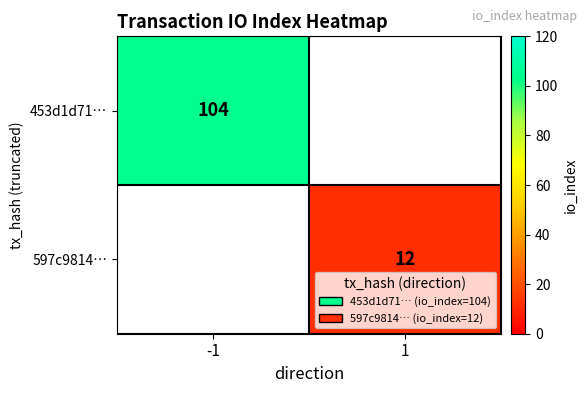

The value of 597c9814… at 1 is 8. True or false?

False